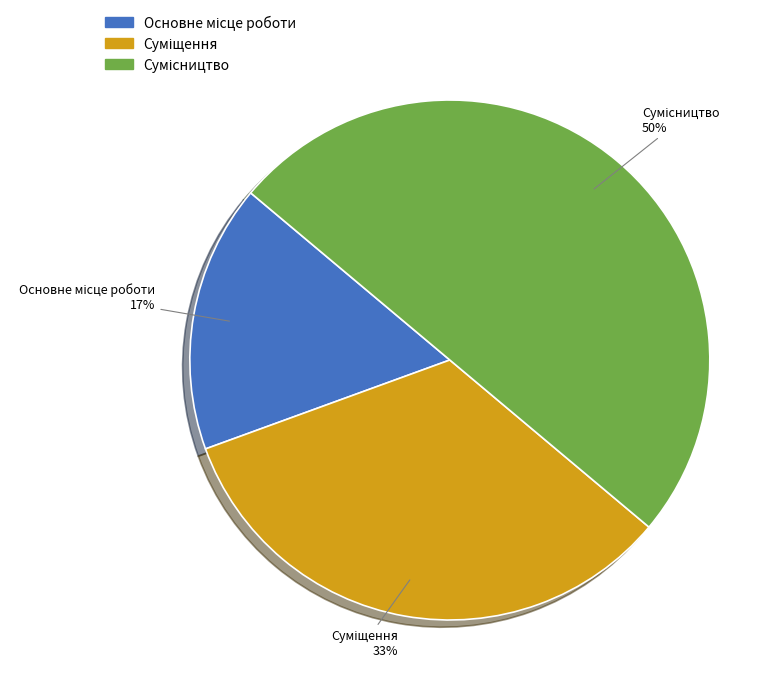

To the nearest percent, what is the difference between the largest and smallest slice percentages?

33%